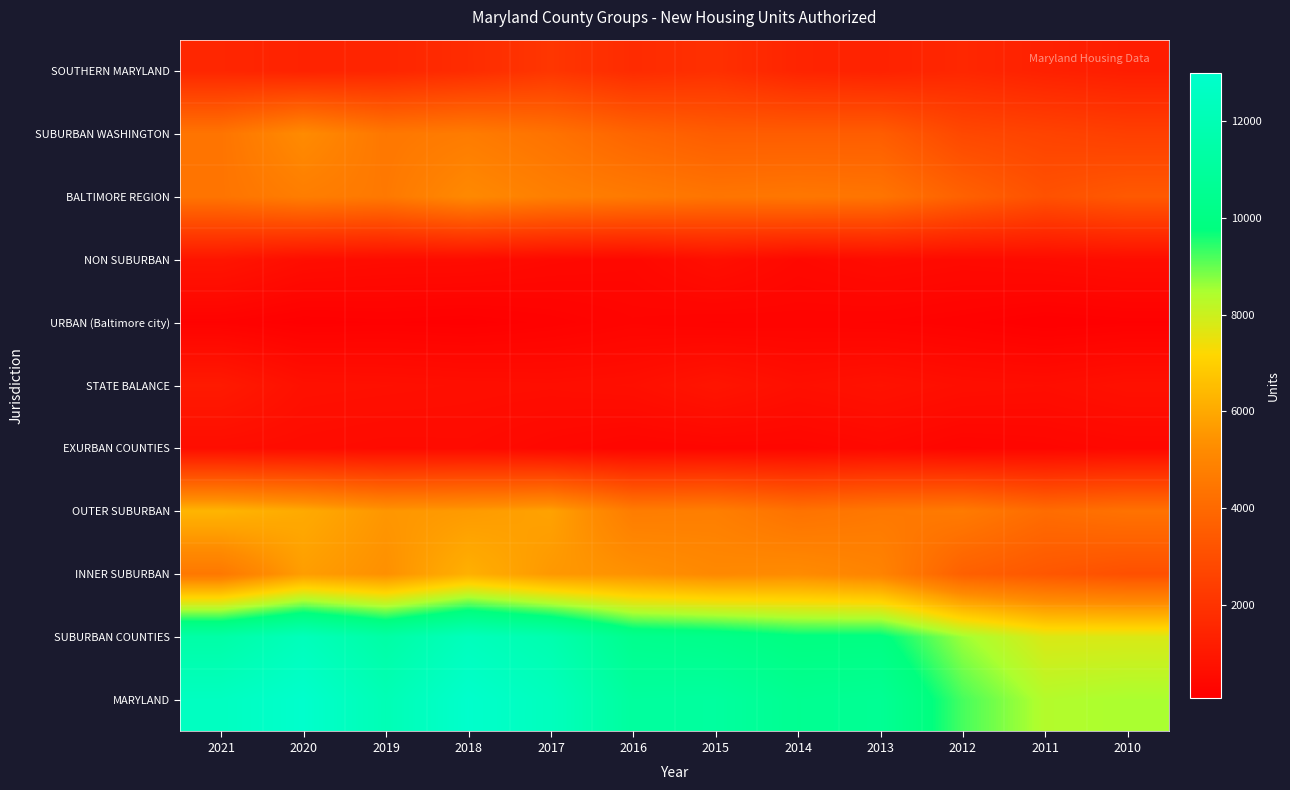

How many series are shown in this chart?

11